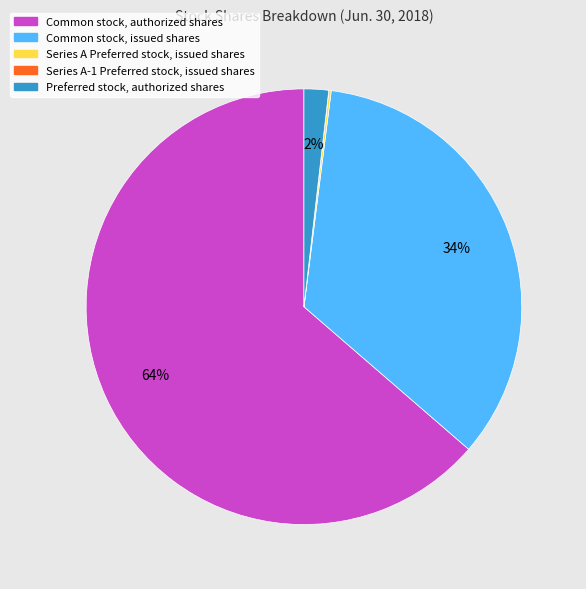

Which category accounts for the majority?

Common stock, authorized shares